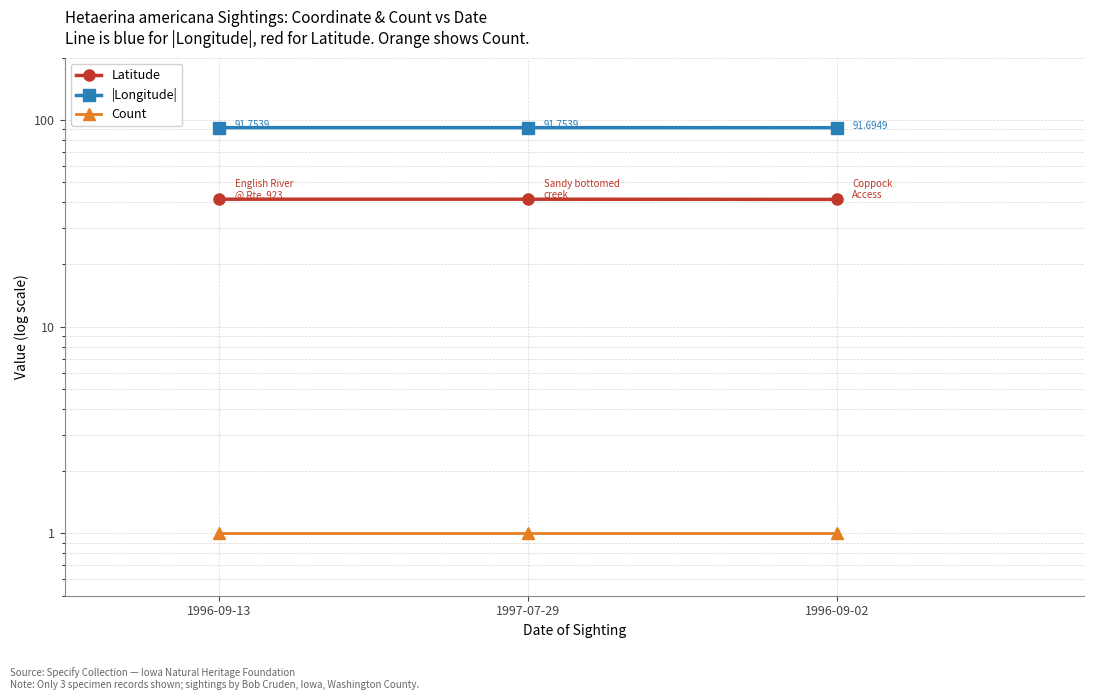

Does the chart display data point markers on the line(s)?

Yes